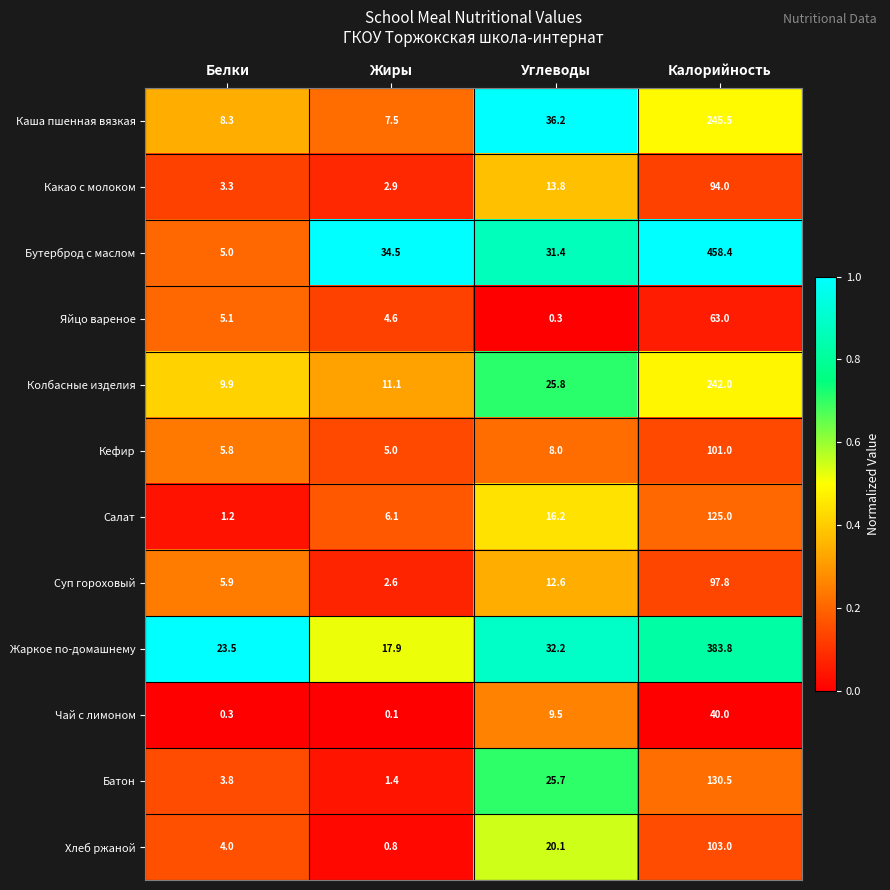

What is the difference between the highest and lowest values at Белки?

23.2